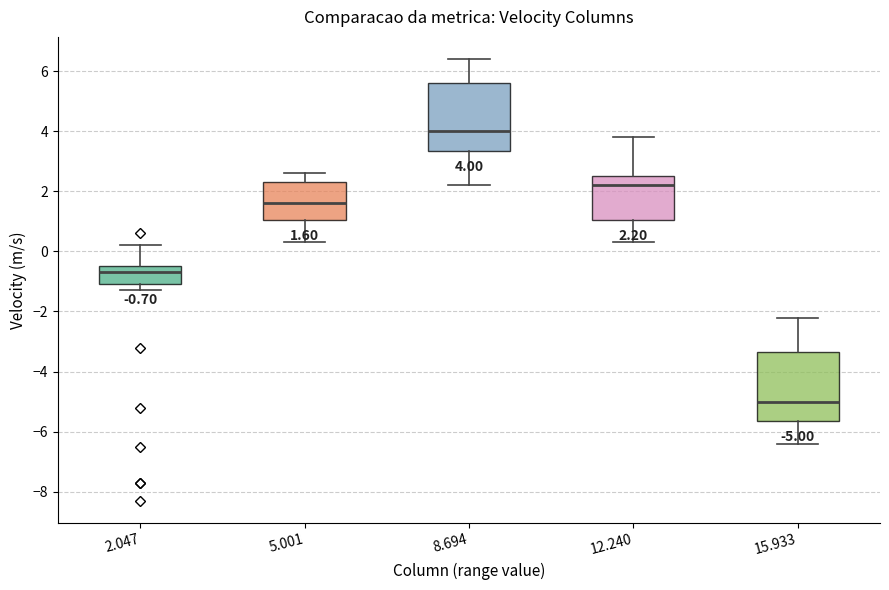

Which box's median line is the lowest?

15.933